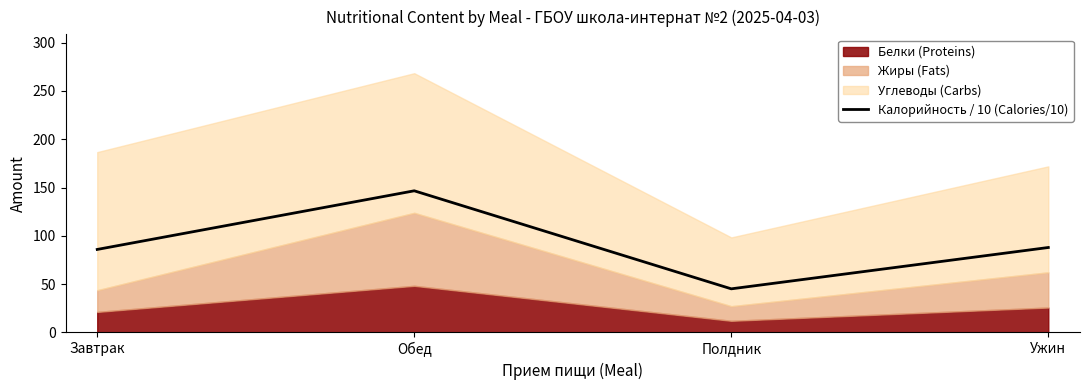

Is it true that the value at Завтрак is 19.0?

False